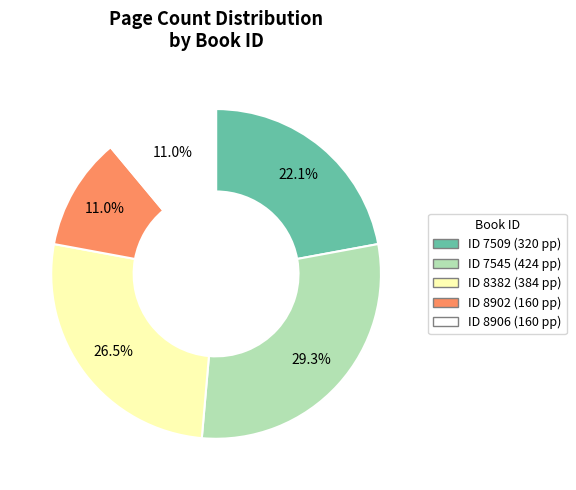

Does any single category account for the majority?

No